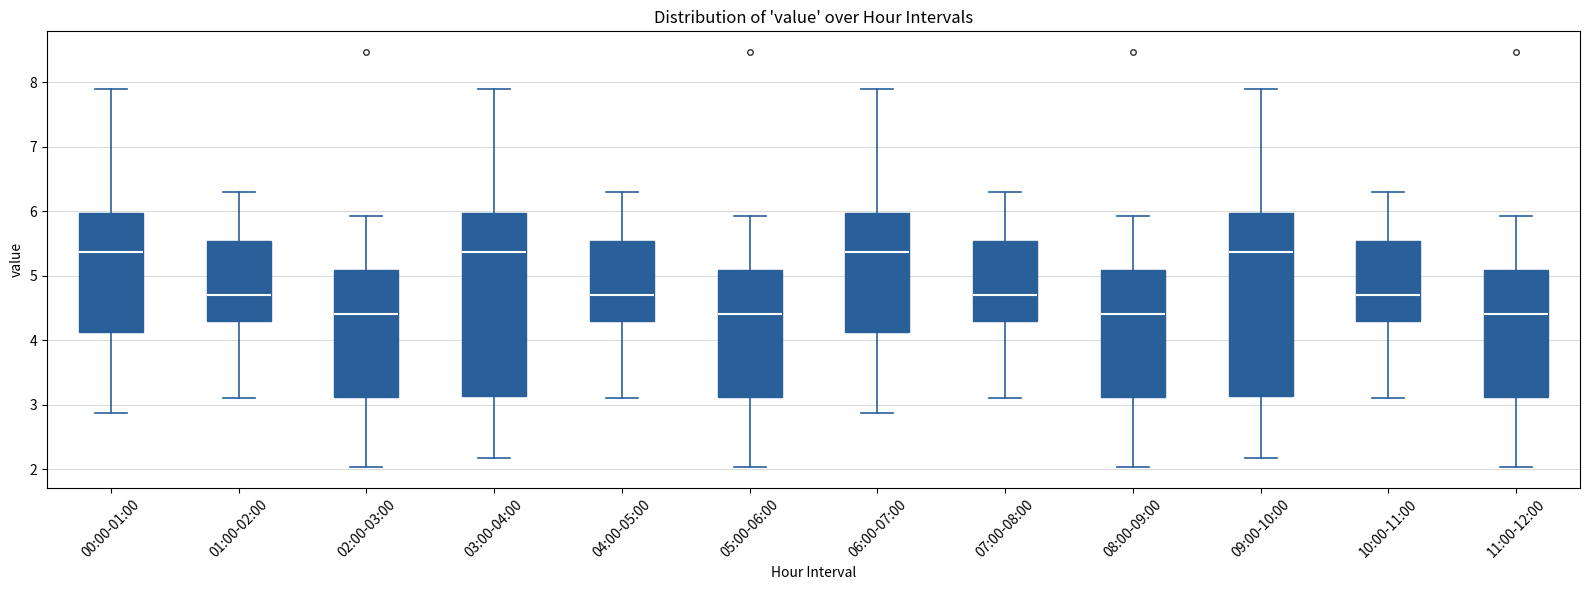

Reading left to right, transcribe this box plot: for each box, give where its median line is, the range the box spans, and where its two whiskers end, as read against the y-axis. The values are not printed on the chart, so give them approximately, as read against the axis.

00:00-01:00: median 5.4, box 4.1 to 6.0, whiskers 2.9 to 7.9
01:00-02:00: median 4.7, box 4.3 to 5.5, whiskers 3.1 to 6.3
02:00-03:00: median 4.4, box 3.1 to 5.1, whiskers 2.0 to 5.9
03:00-04:00: median 5.4, box 3.1 to 6.0, whiskers 2.2 to 7.9
04:00-05:00: median 4.7, box 4.3 to 5.5, whiskers 3.1 to 6.3
05:00-06:00: median 4.4, box 3.1 to 5.1, whiskers 2.0 to 5.9
06:00-07:00: median 5.4, box 4.1 to 6.0, whiskers 2.9 to 7.9
07:00-08:00: median 4.7, box 4.3 to 5.5, whiskers 3.1 to 6.3
08:00-09:00: median 4.4, box 3.1 to 5.1, whiskers 2.0 to 5.9
09:00-10:00: median 5.4, box 3.1 to 6.0, whiskers 2.2 to 7.9
10:00-11:00: median 4.7, box 4.3 to 5.5, whiskers 3.1 to 6.3
11:00-12:00: median 4.4, box 3.1 to 5.1, whiskers 2.0 to 5.9